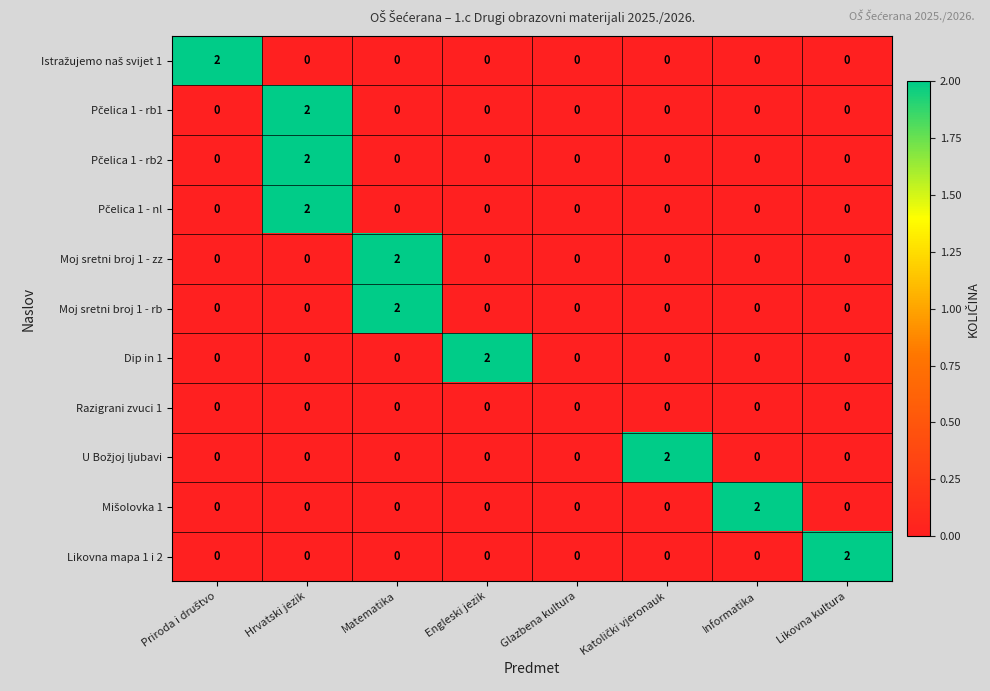

At which category is the sum across all series the highest?

Hrvatski jezik